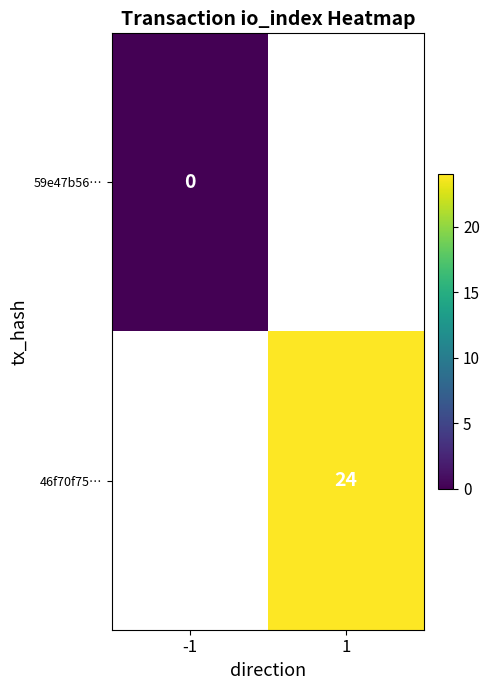

What is the greatest value displayed?

24.0